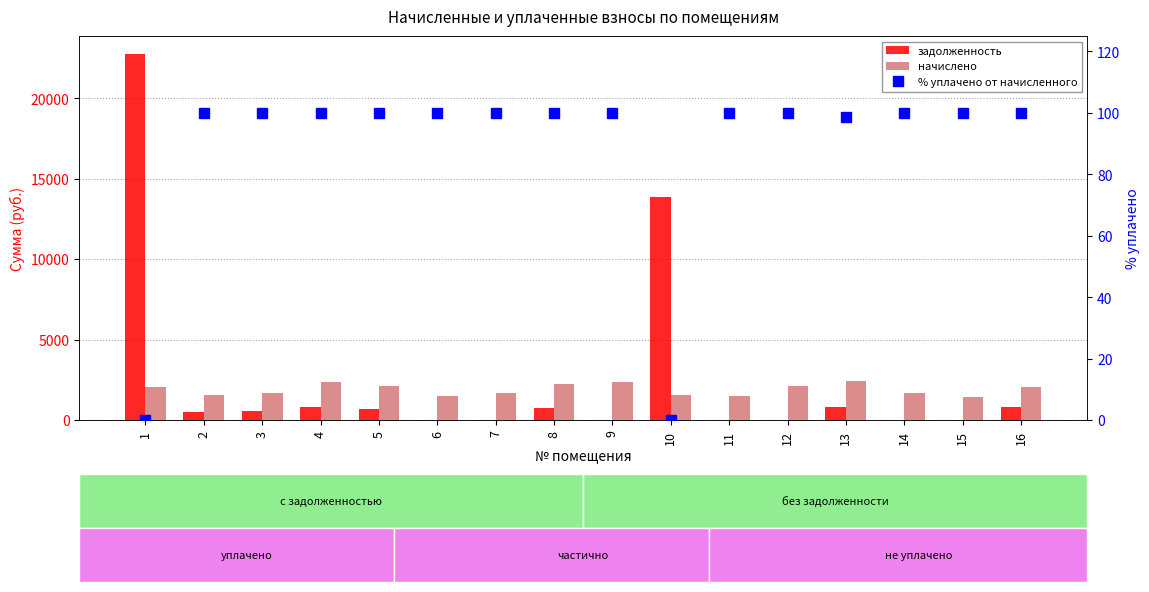

Is the value of % уплачено от начисленного at 11 greater than the value of задолженность at 14?

Yes